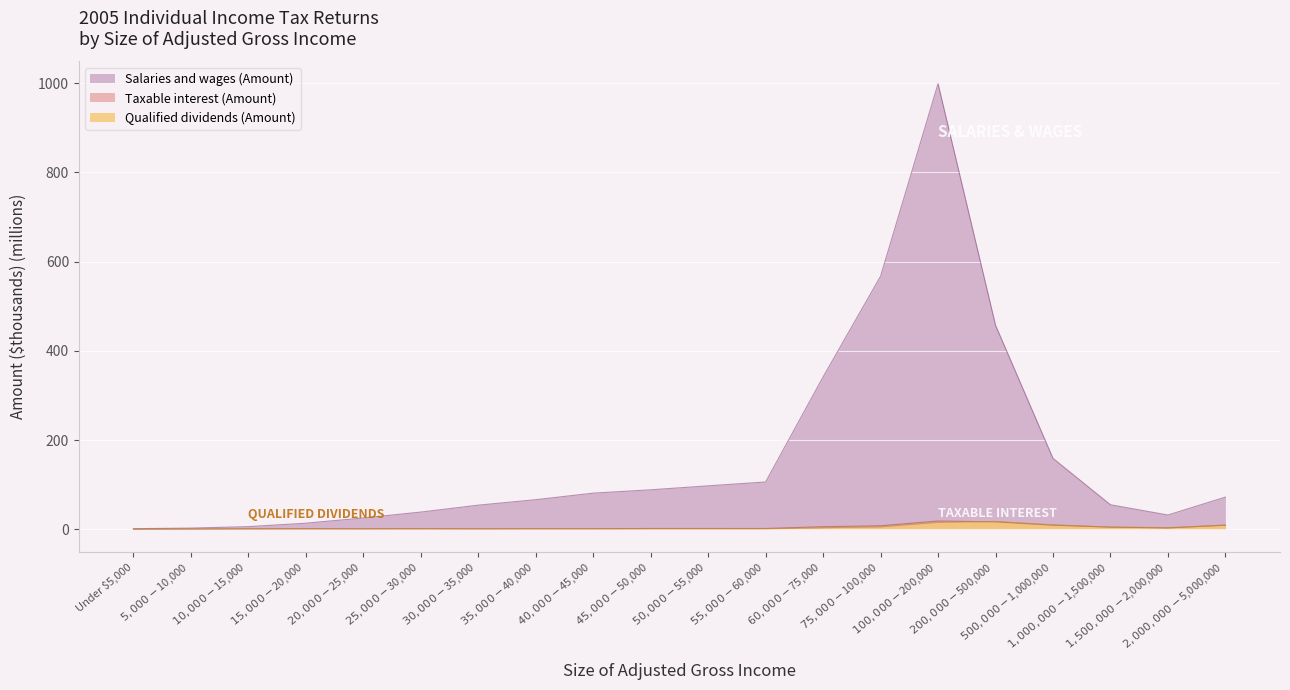

True or false: Qualified dividends (Amount) has a value of 0.6 at $15,000-$20,000.

True